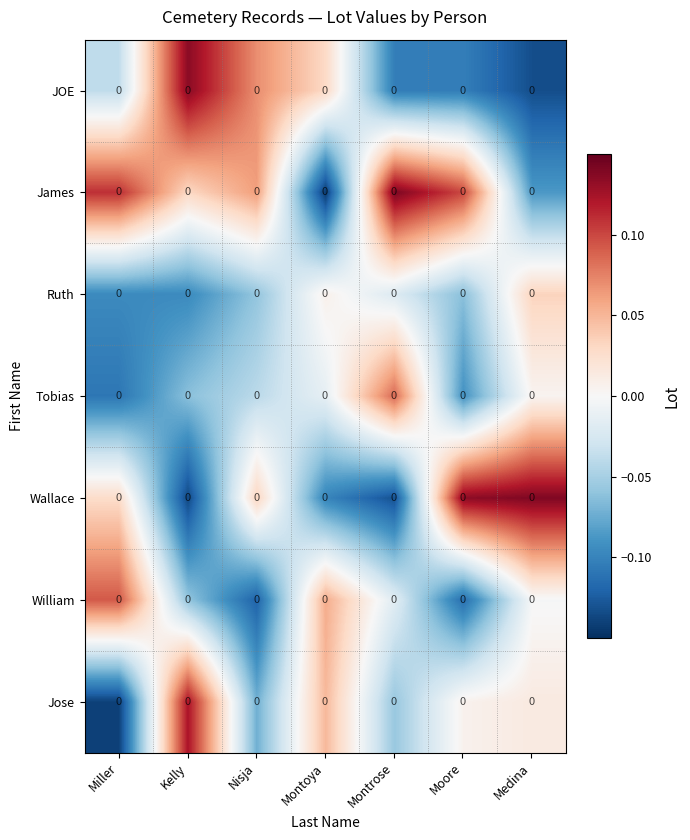

At how many categories does at least one series exceed 0?

7